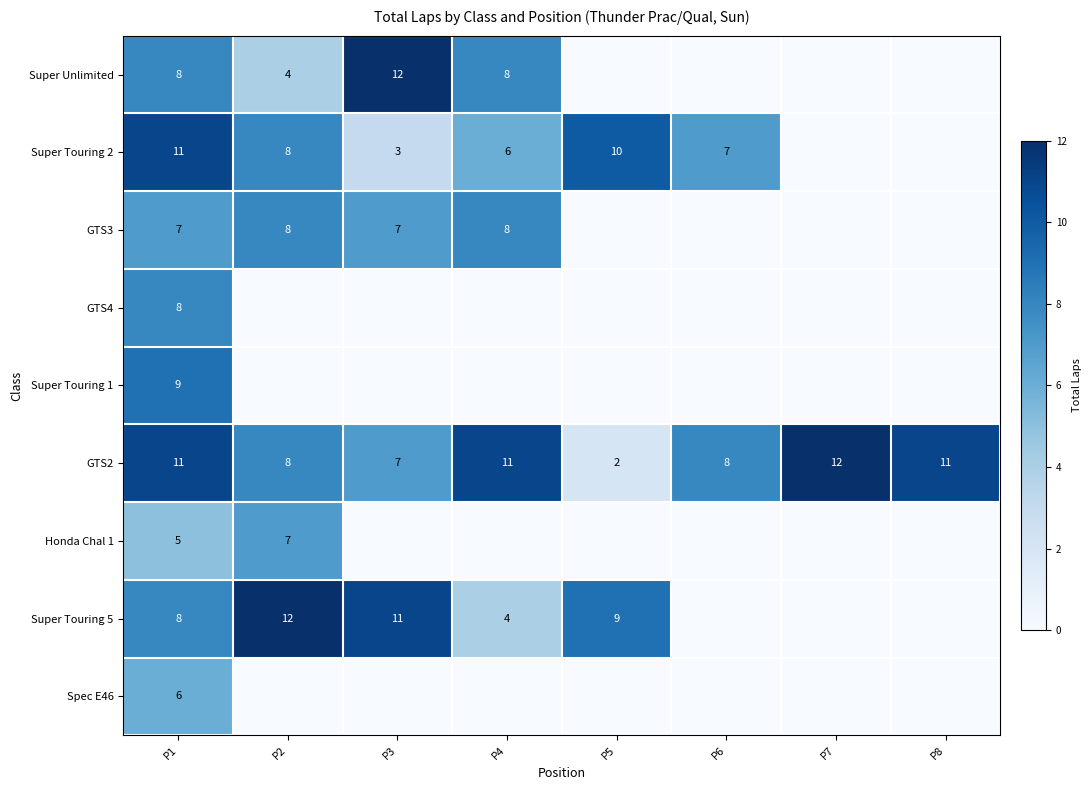

Which has a higher value, P5 or P1?

P1